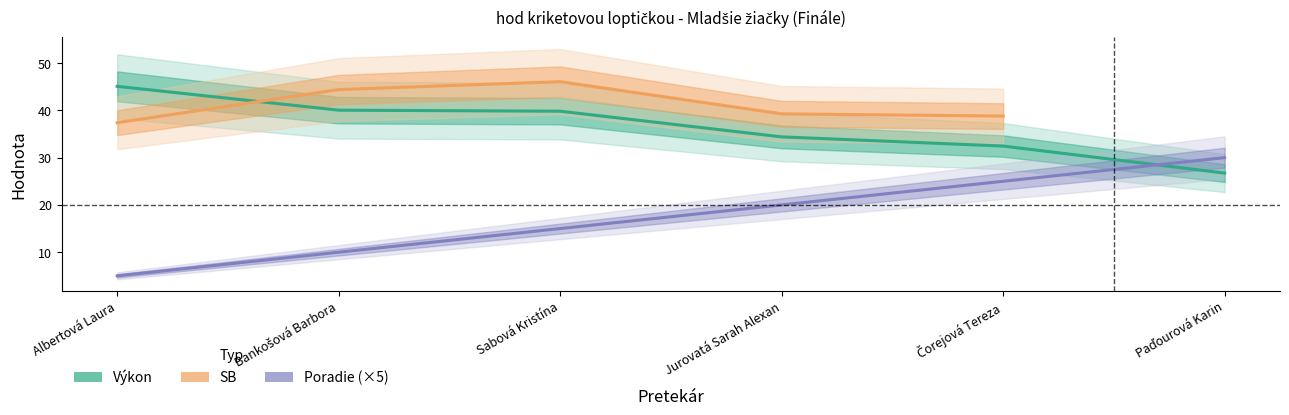

The value of SB at Čorejová Tereza is 38.8. True or false?

True